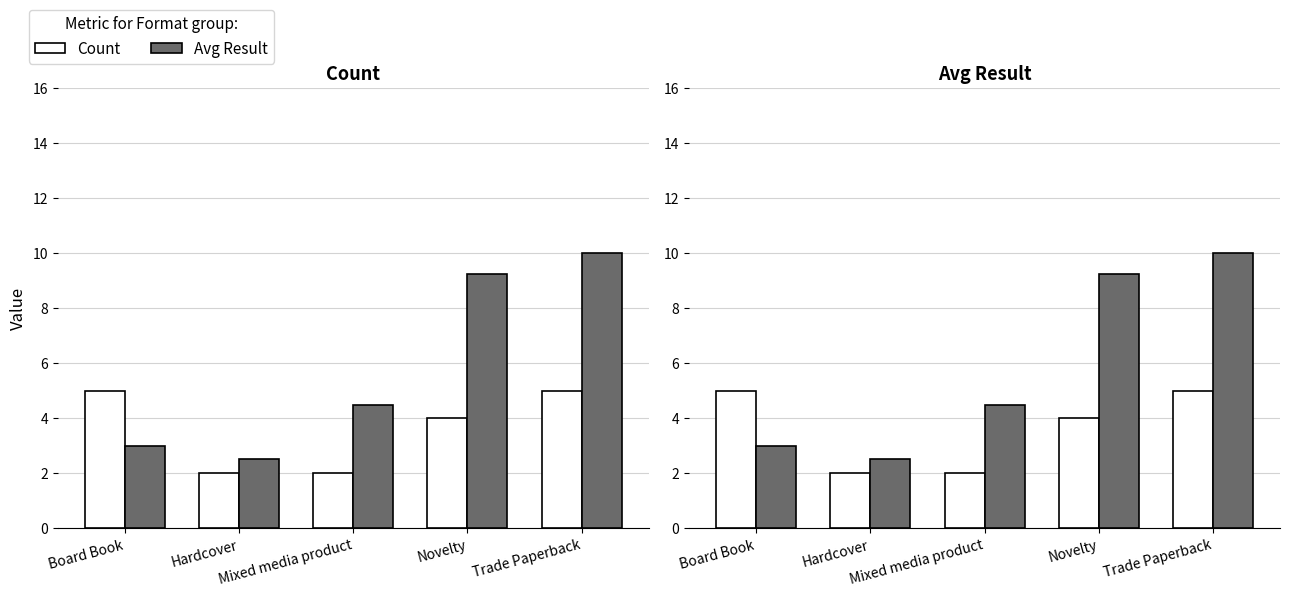

Reading right to left, transcribe all the data shown in this chart.

Count: 5.0	4.0	2.0	2.0	5.0
Avg Result: 10.0	9.2	4.5	2.5	3.0